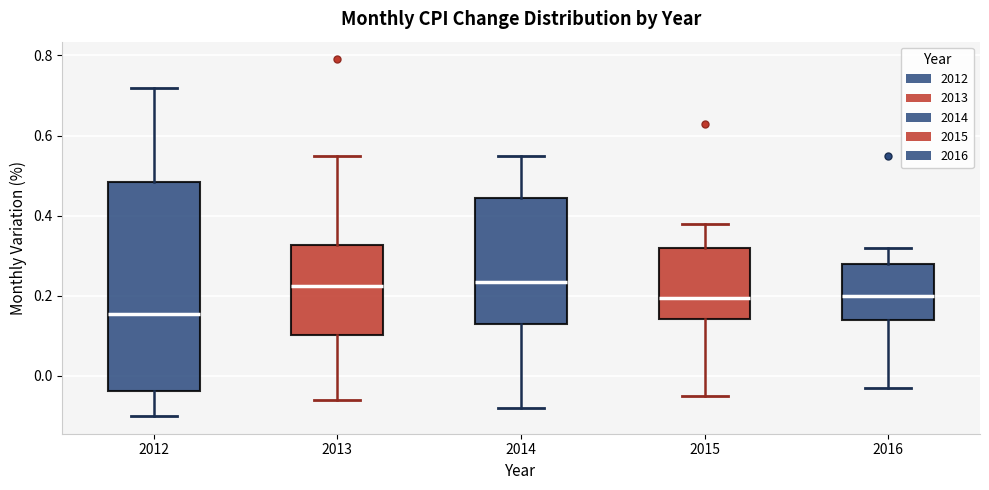

Reading left to right, read every box against the y-axis: the position of its median line, the range the box covers, and the ends of its whiskers. The values are not printed on the chart, so give them approximately, as read against the axis.

2012: median 0.16, box -0.04 to 0.48, whiskers -0.10 to 0.72
2013: median 0.22, box 0.10 to 0.32, whiskers -0.06 to 0.56
2014: median 0.24, box 0.14 to 0.44, whiskers -0.08 to 0.56
2015: median 0.20, box 0.14 to 0.32, whiskers -0.04 to 0.38
2016: median 0.20, box 0.14 to 0.28, whiskers -0.02 to 0.32